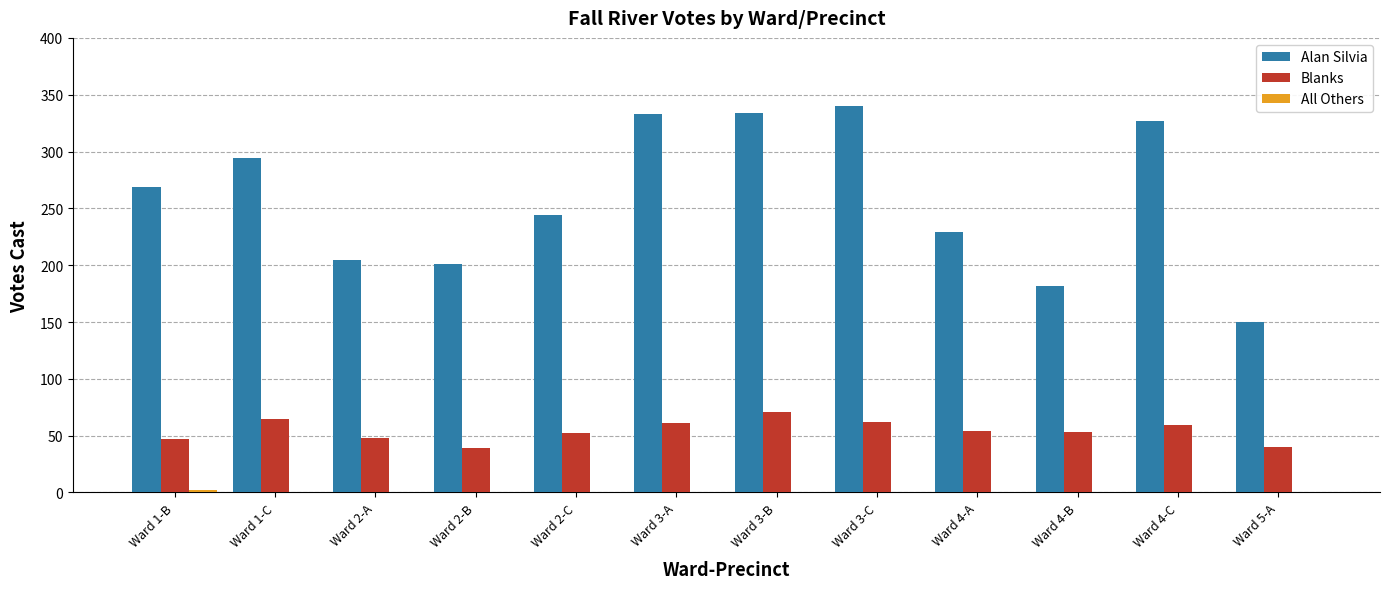

How many groups of bars are there?

12